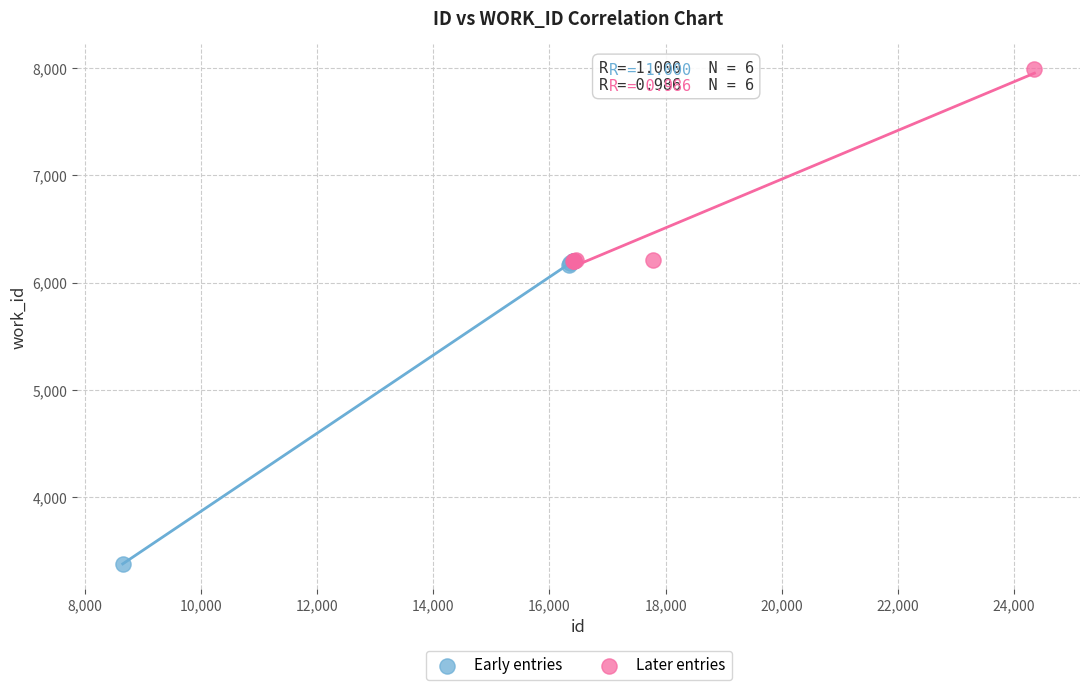

Which series contains the highest Y value?

Later entries